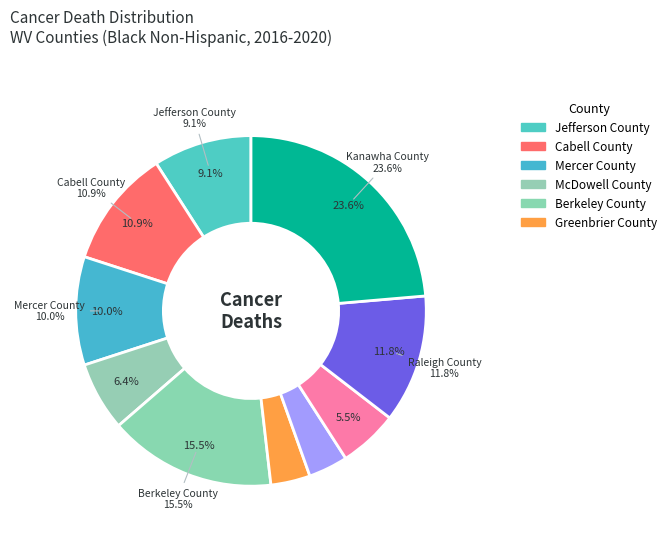

Is it true that Mercer County is 10% of the pie?

True